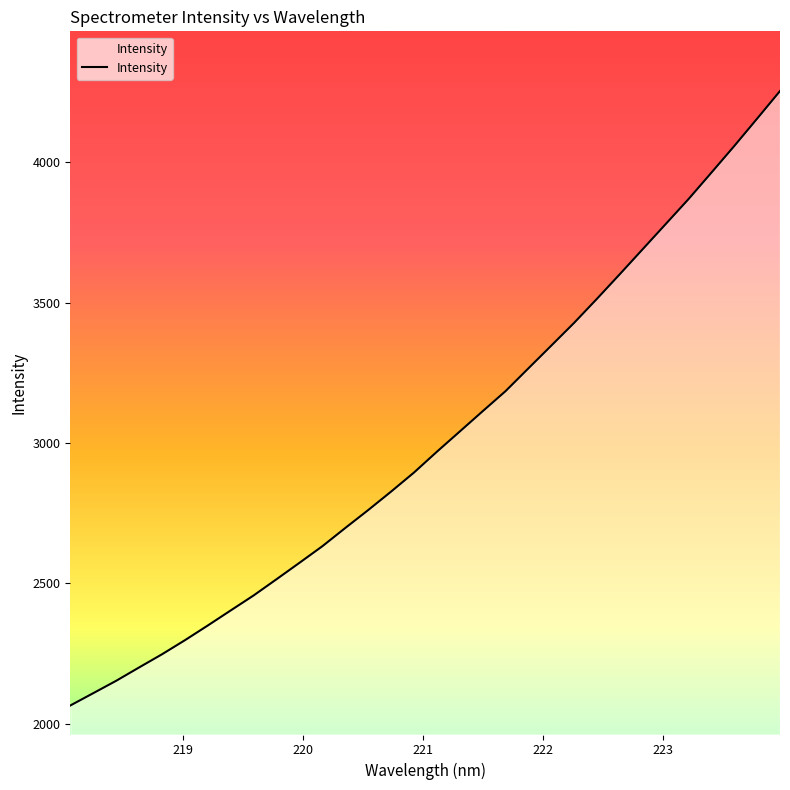

Does the chart have visible grid lines?

No